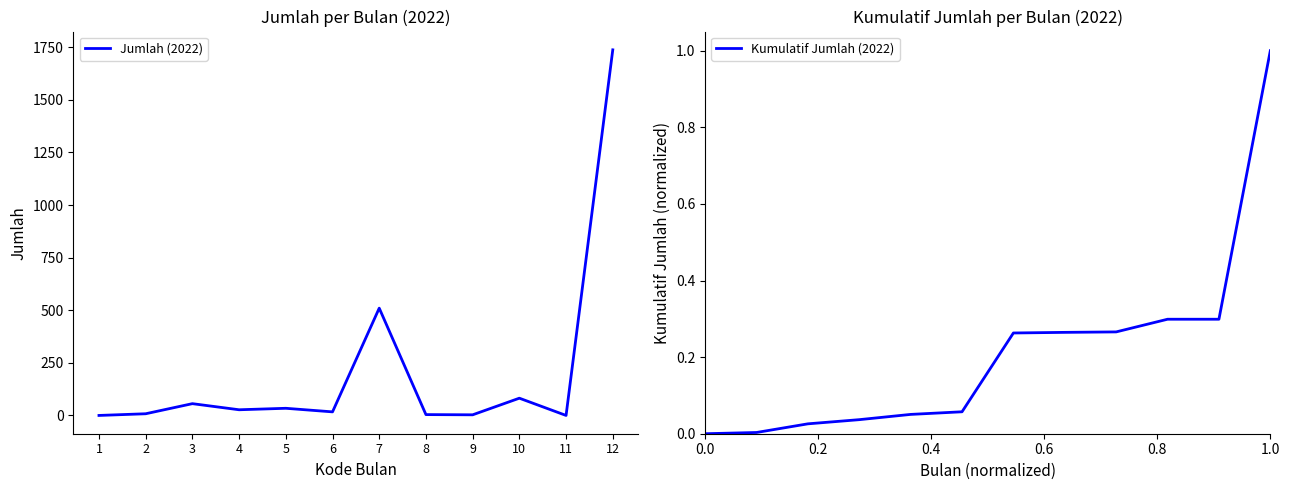

Reading left to right, transcribe all the data shown in this chart.

Jumlah (2022): 0.0	8.0	56.0	27.0	34.0	17.0	510.0	4.0	3.0	82.0	0.0	1738.0
Kumulatif Jumlah (2022): 0.0	0.0	0.0	0.0	0.1	0.1	0.3	0.3	0.3	0.3	0.3	1.0